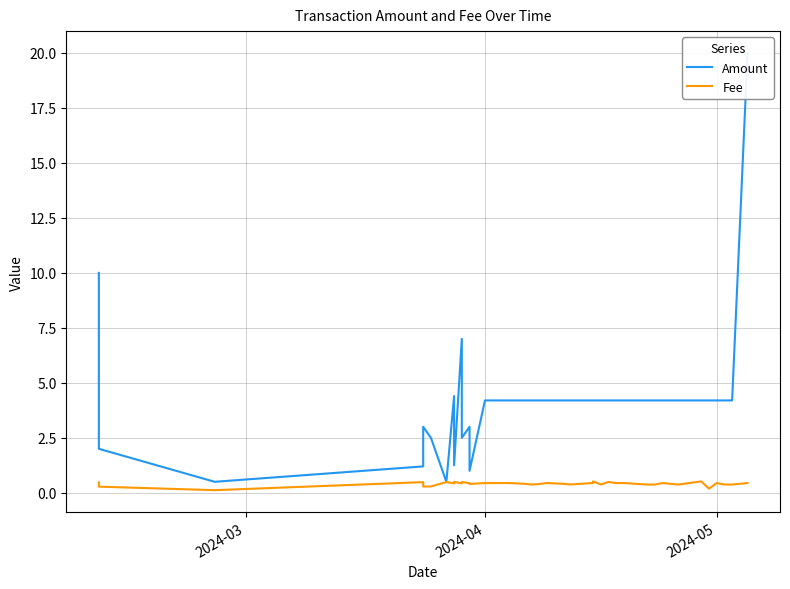

Count the number of categories in the chart.

40